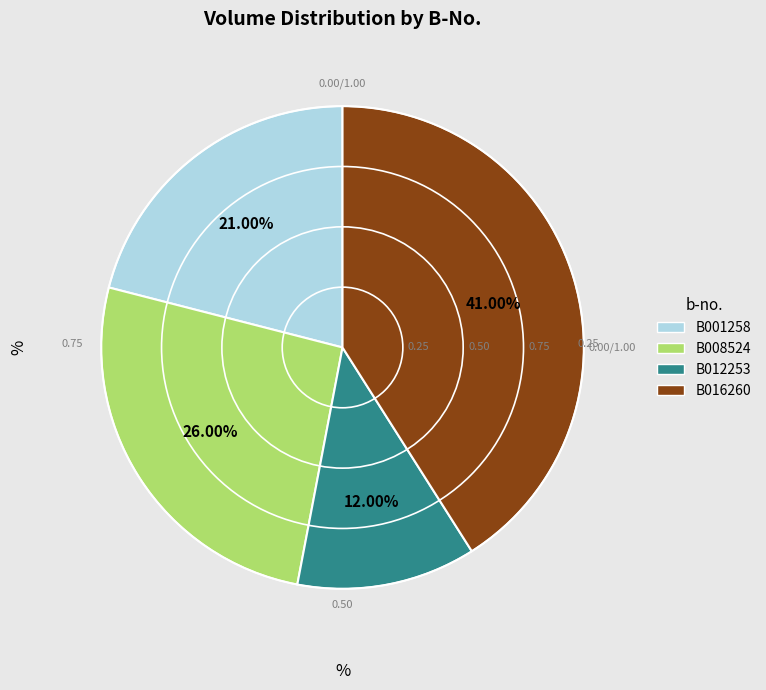

To the nearest percent, what percentage of the pie is B008524?

26%